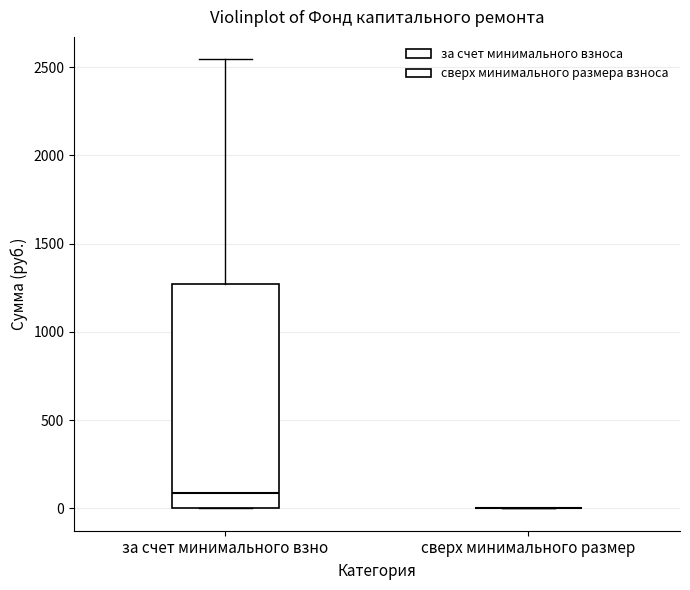

Which box is the tallest, from its lower edge to its upper edge?

за счет минимального взно